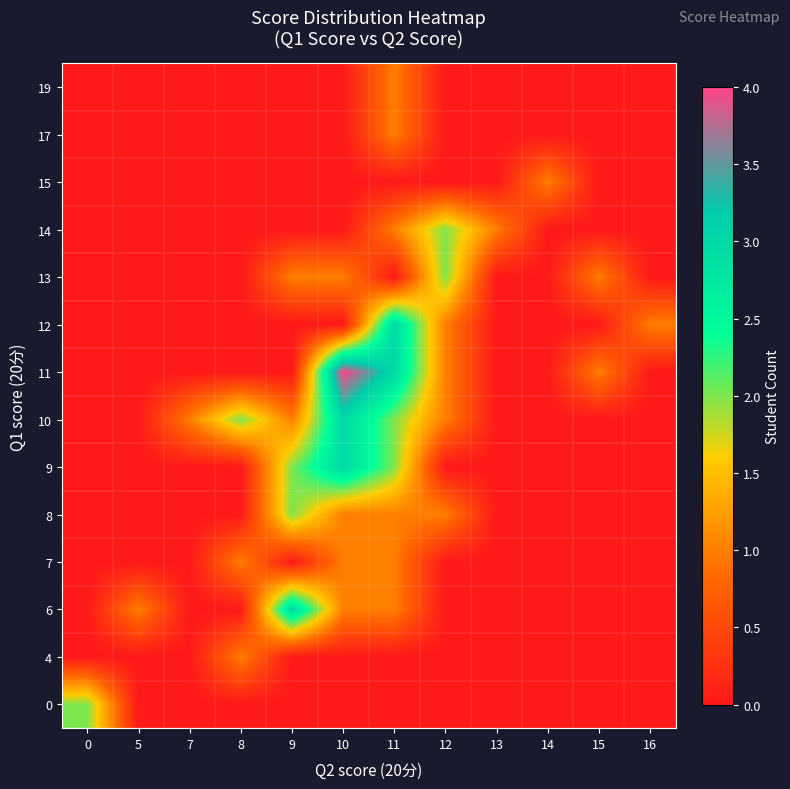

Reading right to left, transcribe all the data shown in this chart.

0: 16=0	15=0	14=0	13=0	12=0	11=0	10=0	9=0	8=0	7=0	5=0	0=2
4: 16=0	15=0	14=0	13=0	12=0	11=0	10=0	9=0	8=1	7=0	5=0	0=0
6: 16=0	15=0	14=0	13=0	12=0	11=1	10=1	9=3	8=0	7=0	5=1	0=0
7: 16=0	15=0	14=0	13=0	12=0	11=1	10=1	9=0	8=1	7=0	5=0	0=0
8: 16=0	15=0	14=0	13=0	12=1	11=1	10=1	9=2	8=0	7=0	5=0	0=0
9: 16=0	15=0	14=0	13=0	12=0	11=2	10=3	9=2	8=0	7=0	5=0	0=0
10: 16=0	15=0	14=0	13=0	12=1	11=2	10=3	9=1	8=2	7=1	5=0	0=0
11: 16=0	15=1	14=0	13=0	12=1	11=3	10=4	9=0	8=0	7=0	5=0	0=0
12: 16=1	15=0	14=0	13=0	12=1	11=3	10=0	9=0	8=0	7=0	5=0	0=0
13: 16=0	15=1	14=0	13=0	12=2	11=0	10=1	9=1	8=0	7=0	5=0	0=0
14: 16=0	15=0	14=0	13=1	12=2	11=1	10=0	9=0	8=0	7=0	5=0	0=0
15: 16=0	15=0	14=1	13=0	12=0	11=0	10=0	9=0	8=0	7=0	5=0	0=0
17: 16=0	15=0	14=0	13=0	12=0	11=1	10=0	9=0	8=0	7=0	5=0	0=0
19: 16=0	15=0	14=0	13=0	12=0	11=1	10=0	9=0	8=0	7=0	5=0	0=0